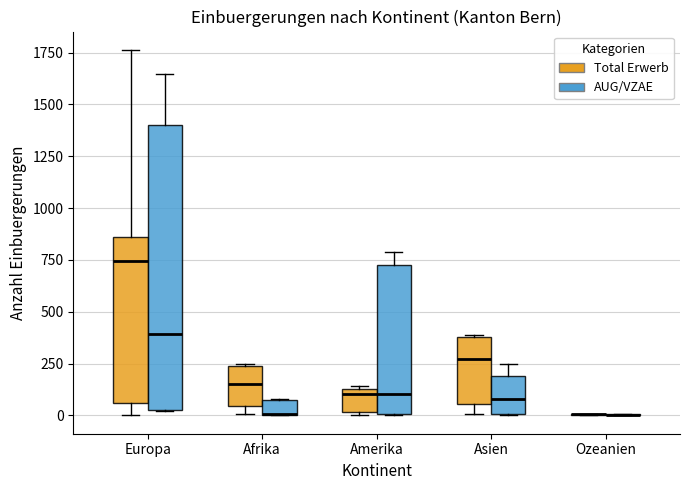

Comparing the boxes themselves (not the whiskers), which one is the tallest?

Europa (AUG/VZAE)